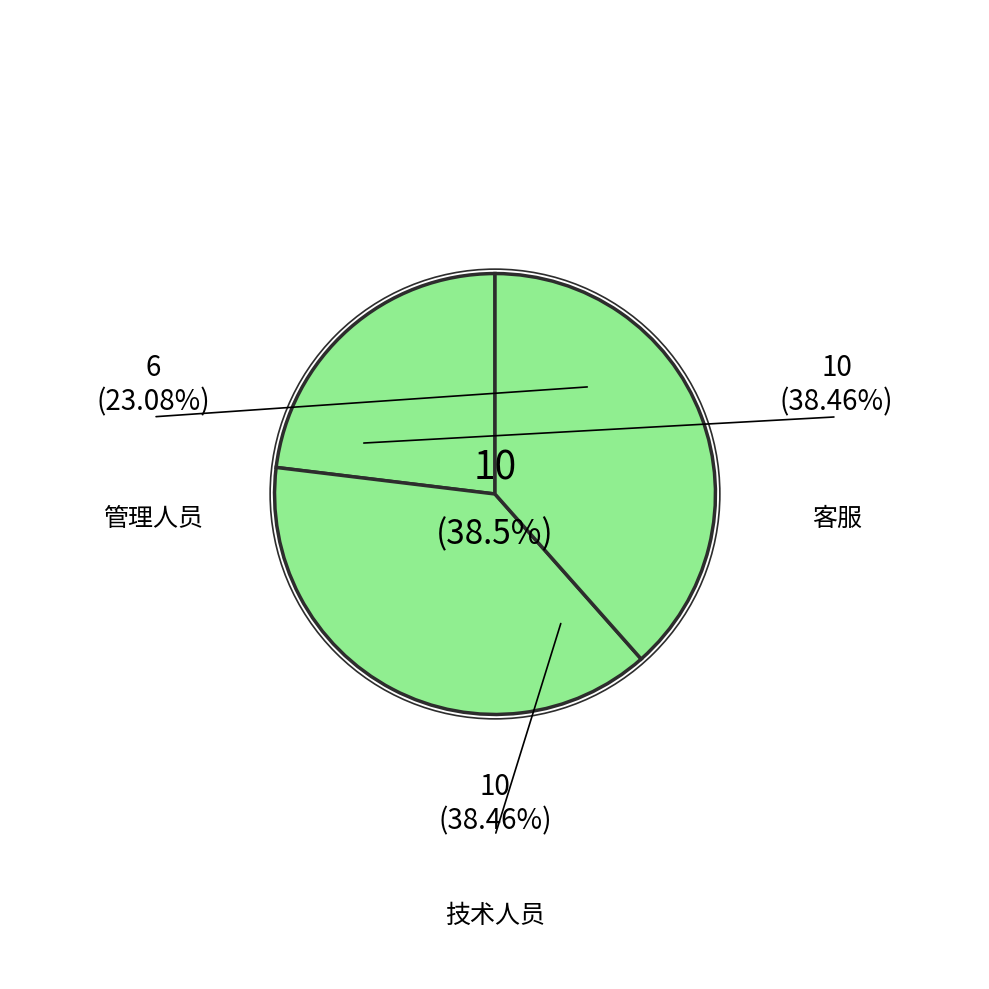

How many slices are in this pie chart?

3